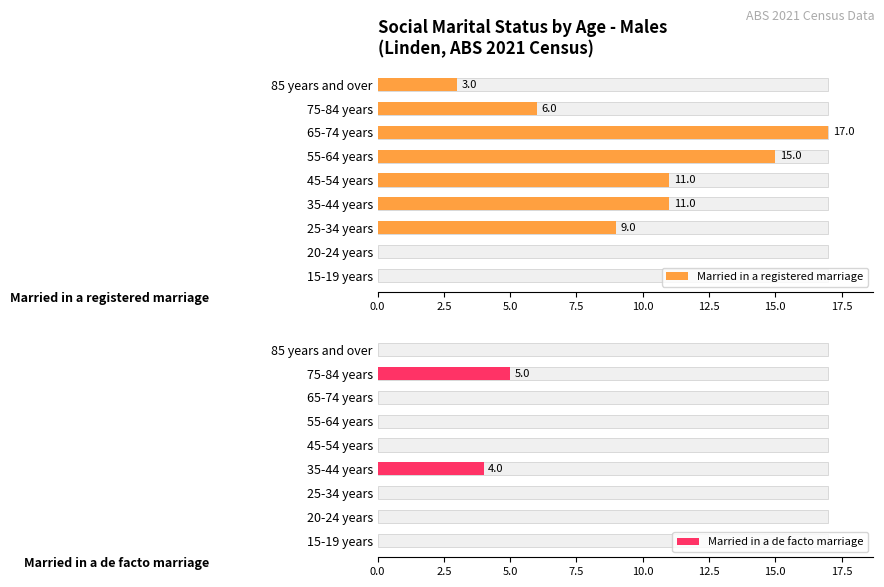

Which series has the largest total across all categories?

Married in a registered marriage